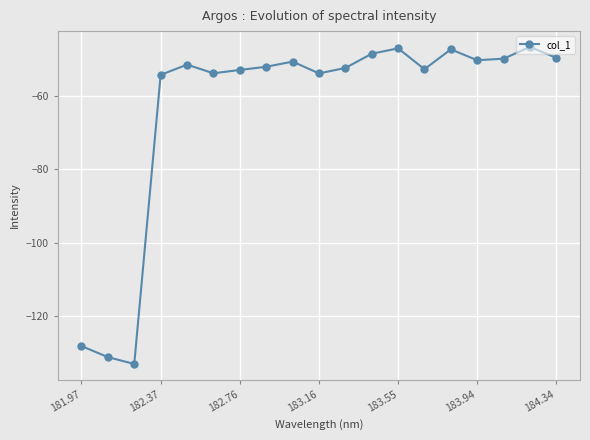

How many data points does each series have?

19